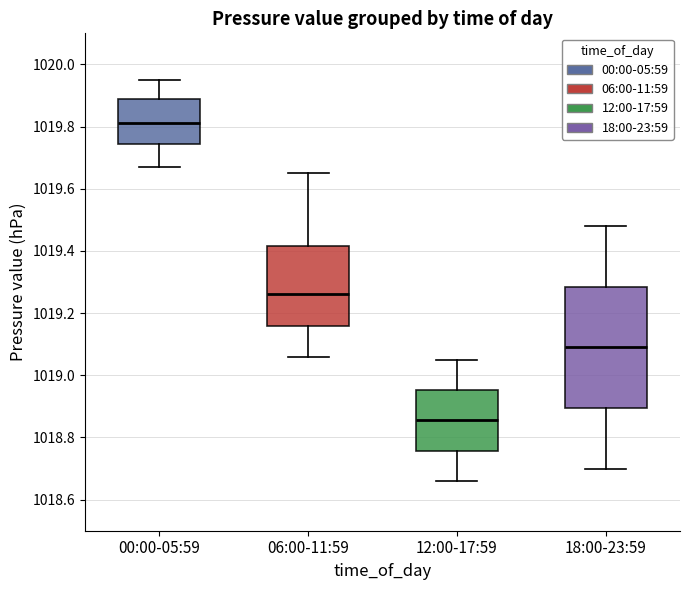

Reading left to right, transcribe this box plot: for each box, give where its median line is, the range the box spans, and where its two whiskers end, as read against the y-axis. The values are not printed on the chart, so give them approximately, as read against the axis.

00:00-05:59: median 1019.82, box 1019.74 to 1019.90, whiskers 1019.68 to 1019.96
06:00-11:59: median 1019.26, box 1019.16 to 1019.42, whiskers 1019.06 to 1019.66
12:00-17:59: median 1018.86, box 1018.76 to 1018.96, whiskers 1018.66 to 1019.06
18:00-23:59: median 1019.10, box 1018.90 to 1019.28, whiskers 1018.70 to 1019.48